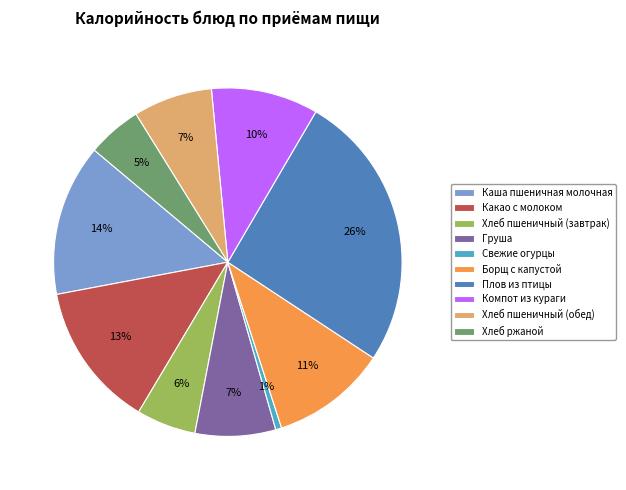

To the nearest percent, what percentage of the pie is Плов из птицы?

26%